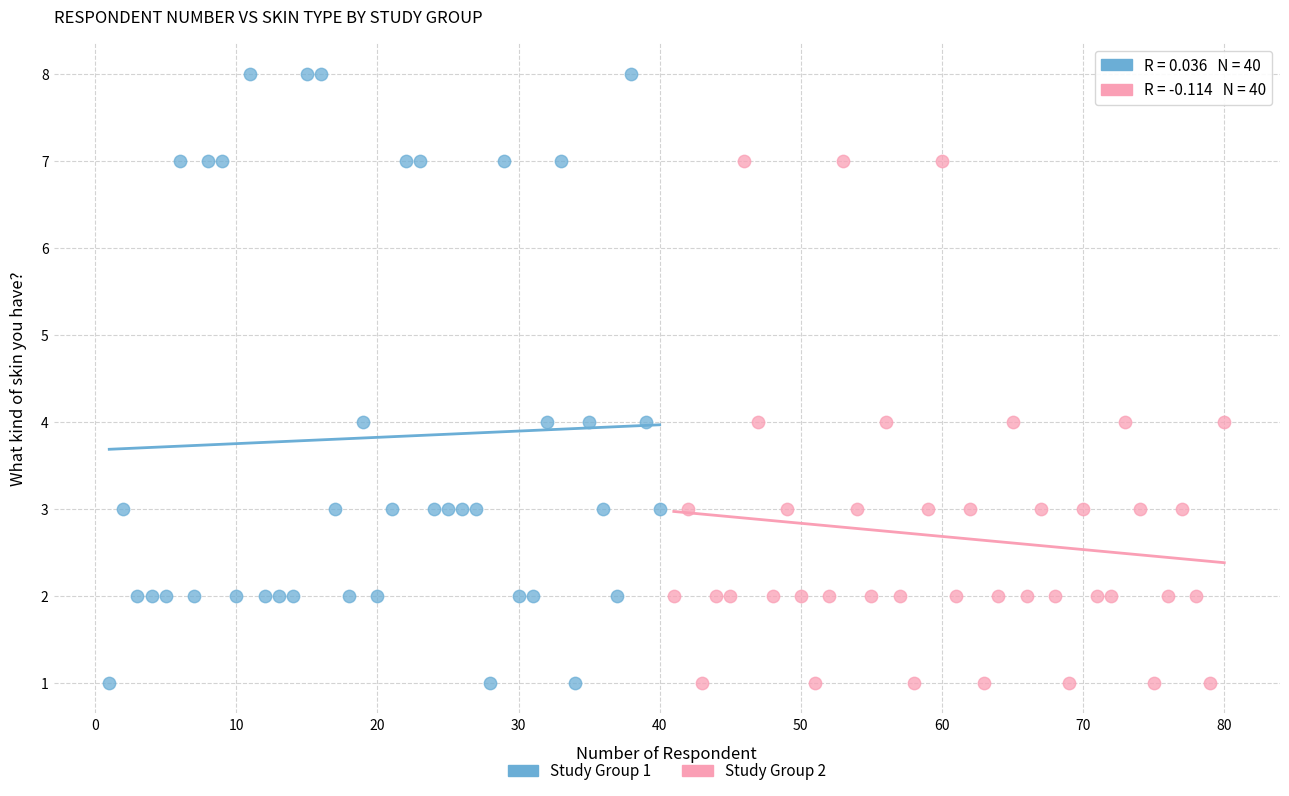

Which series has the largest Y range (max minus min)?

Study Group 1